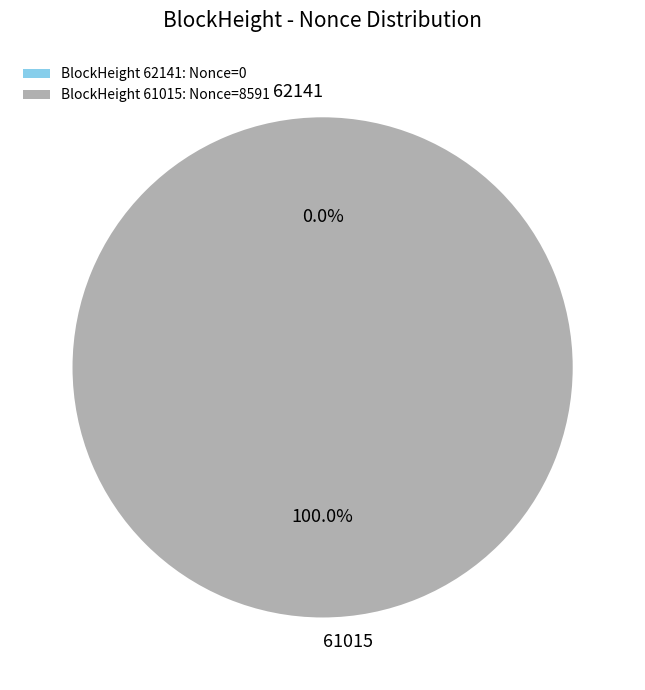

The 61015 slice represents 100% of the pie. True or false?

True